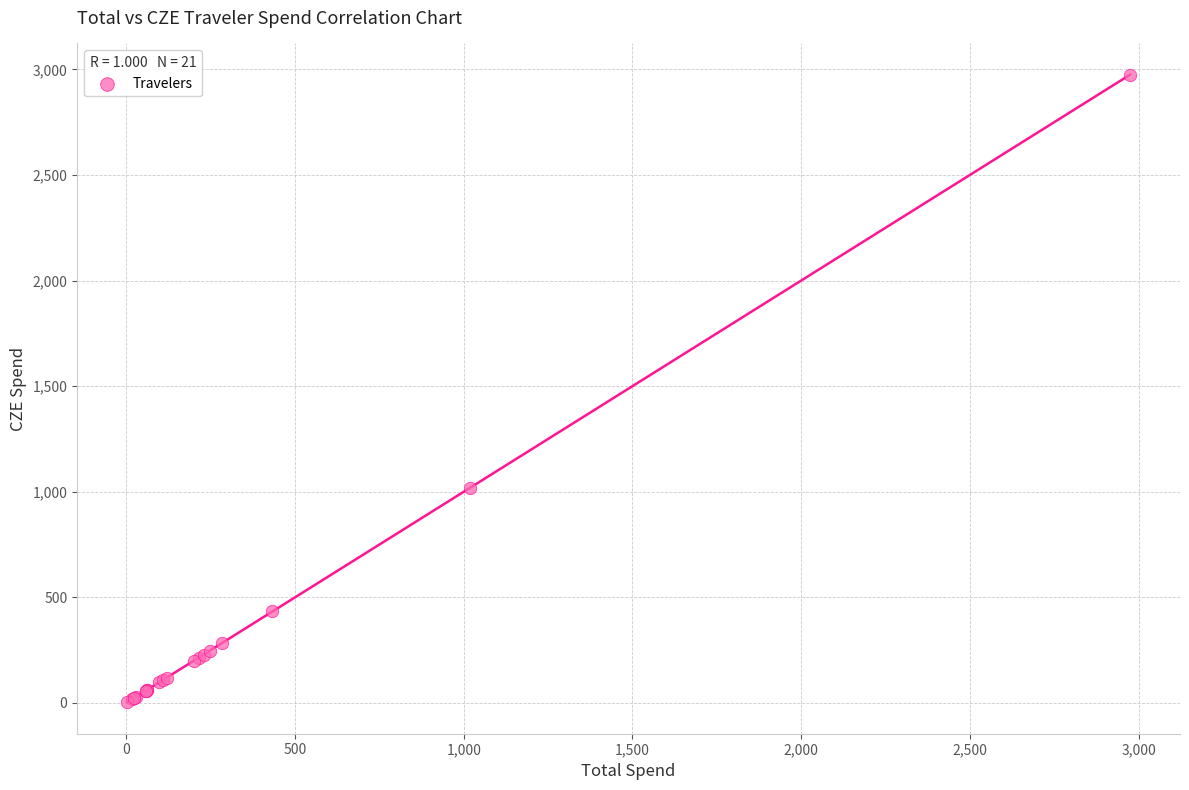

What Y value in the scatter plot is closest to 1488?

1017.1